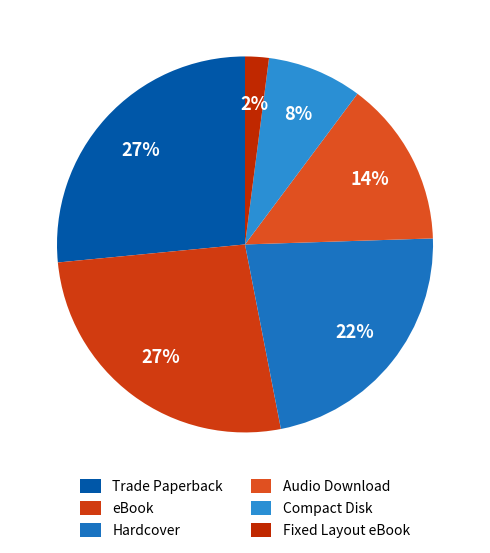

Does any single category account for the majority?

No